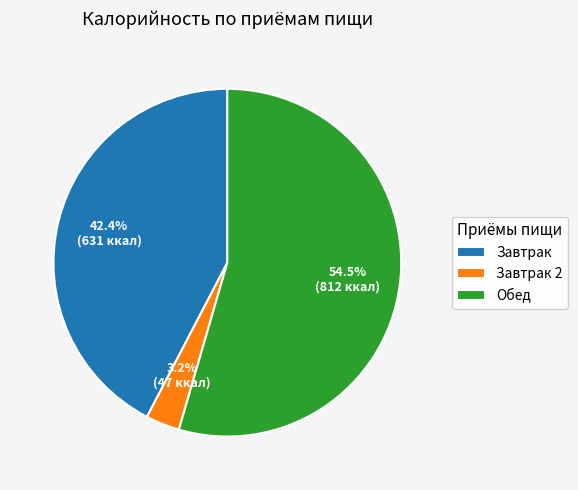

What is the smallest slice in the pie chart?

Завтрак 2